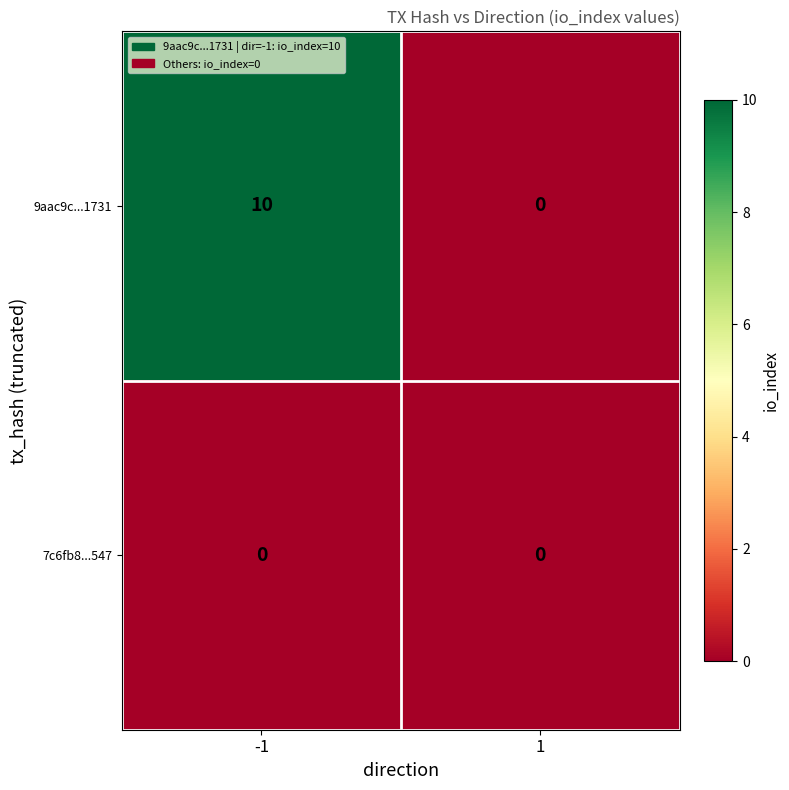

Rank the series by their maximum value, from lowest to highest.

7c6fb8...547, 9aac9c...1731